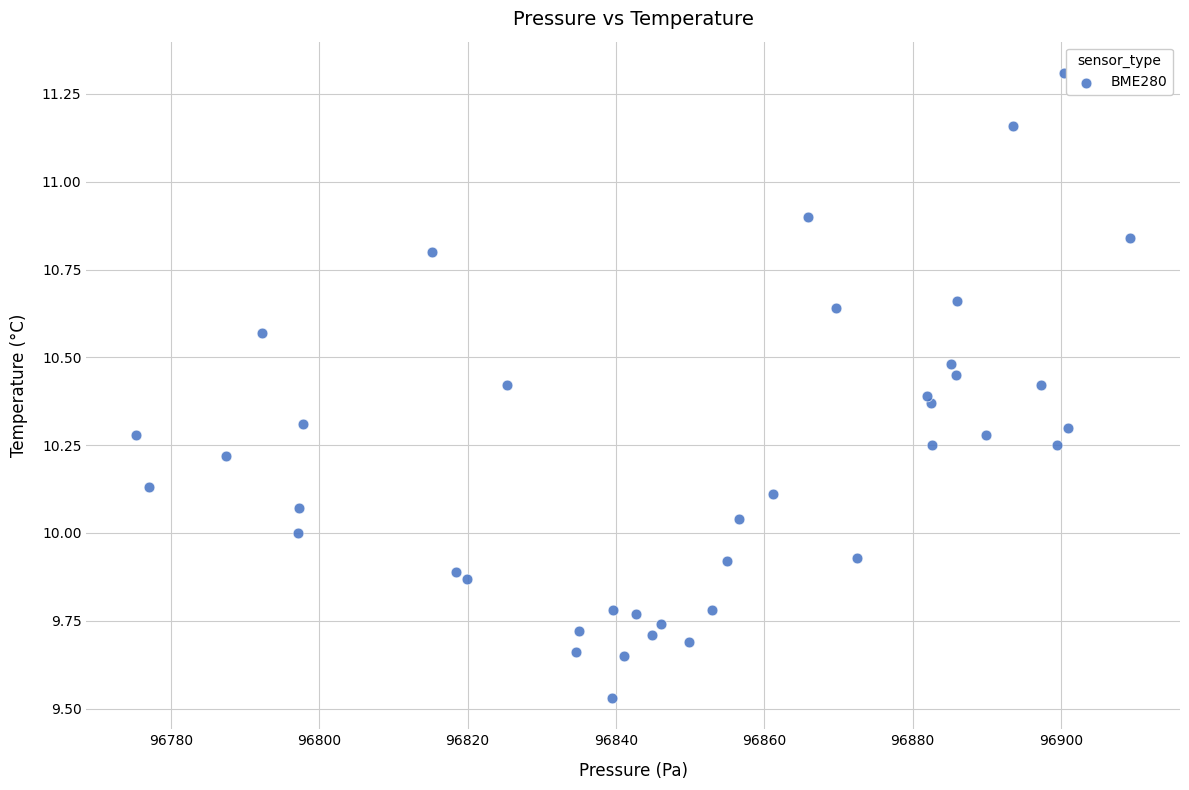

What is the range of X values (max minus min)?

134.0